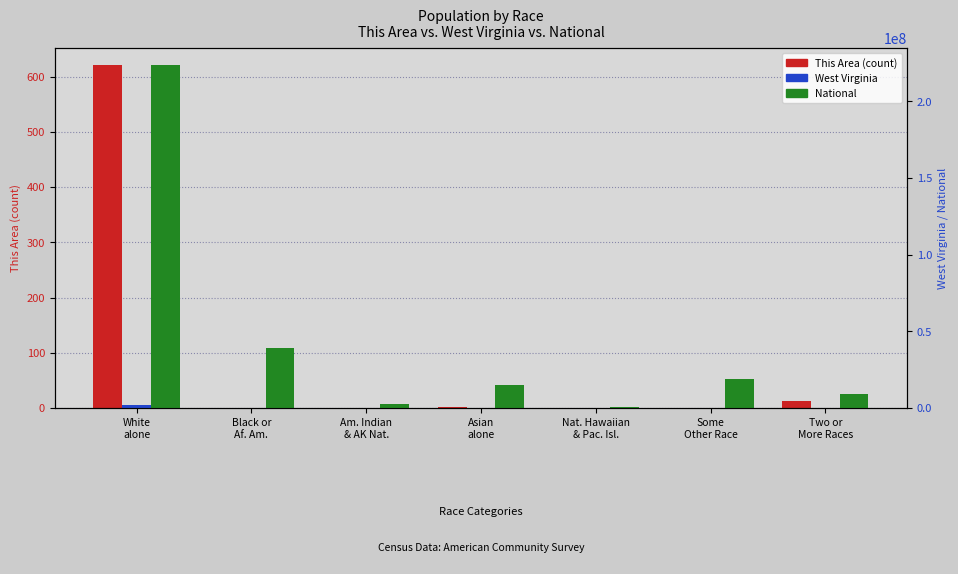

Reading left to right, list all the values displayed in this chart.

This Area: 621	0	0	1	0	0	12
West Virginia: 1739988	63124	3787	12406	428	6119	27142
National: 223553265	38929319	2932248	14674252	540013	19107368	9009073